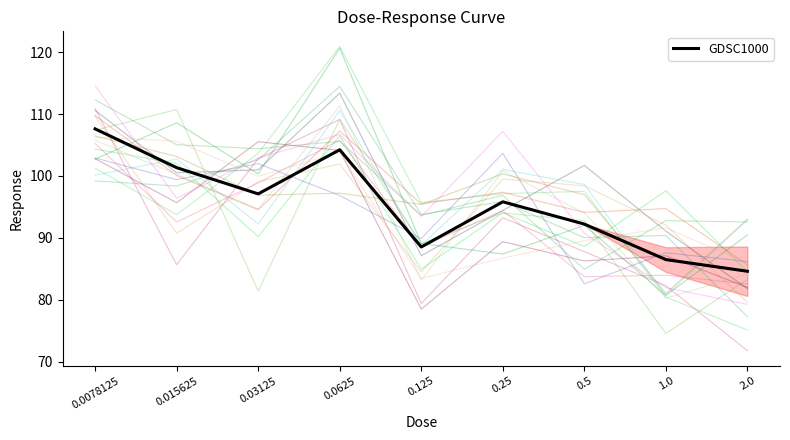

What is the greatest value displayed?

107.6